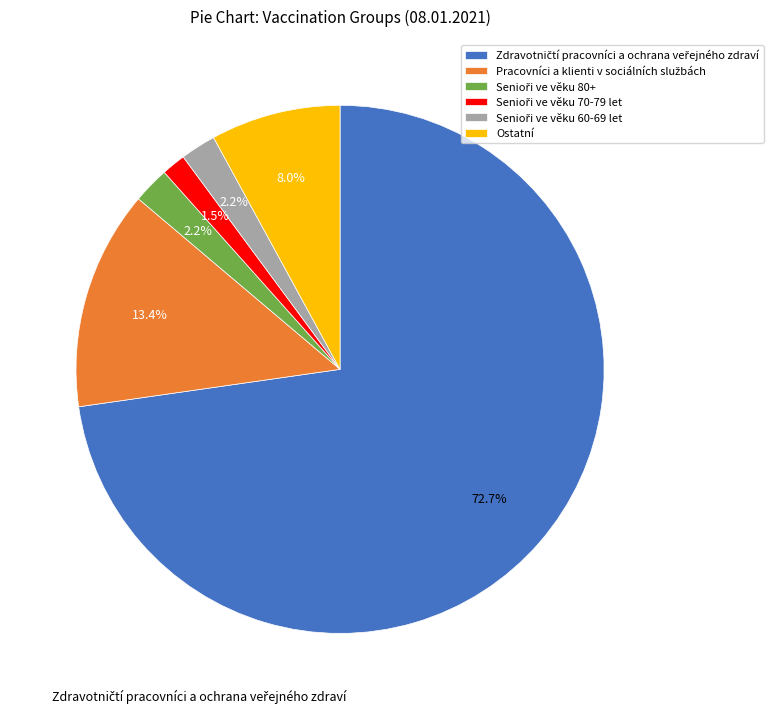

True or false: Ostatní accounts for 8% of the total.

True